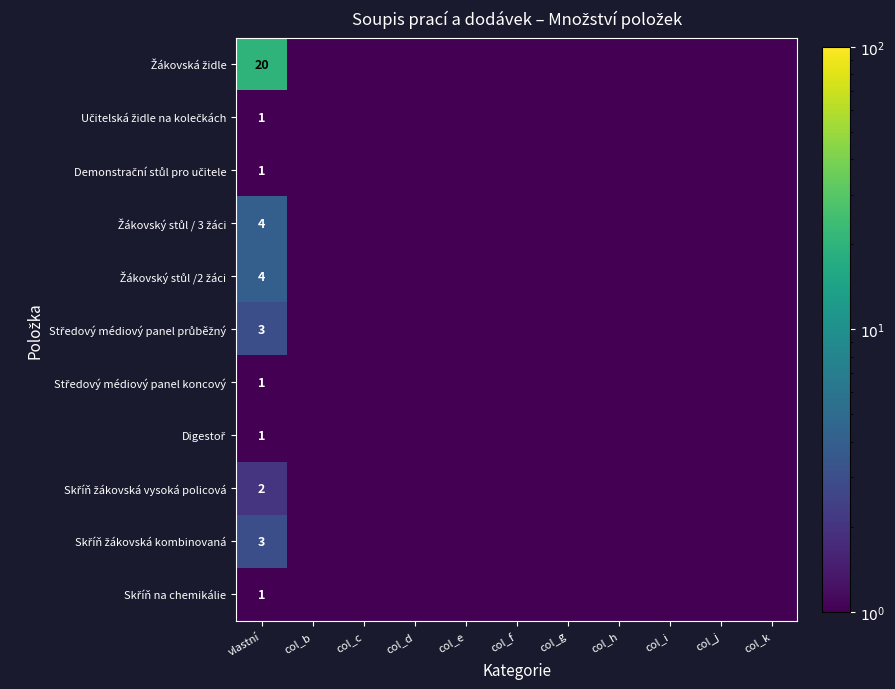

Is the value of Žákovský stůl / 3 žáci at col_j greater than the value of Skříň žákovská vysoká policová at col_c?

No